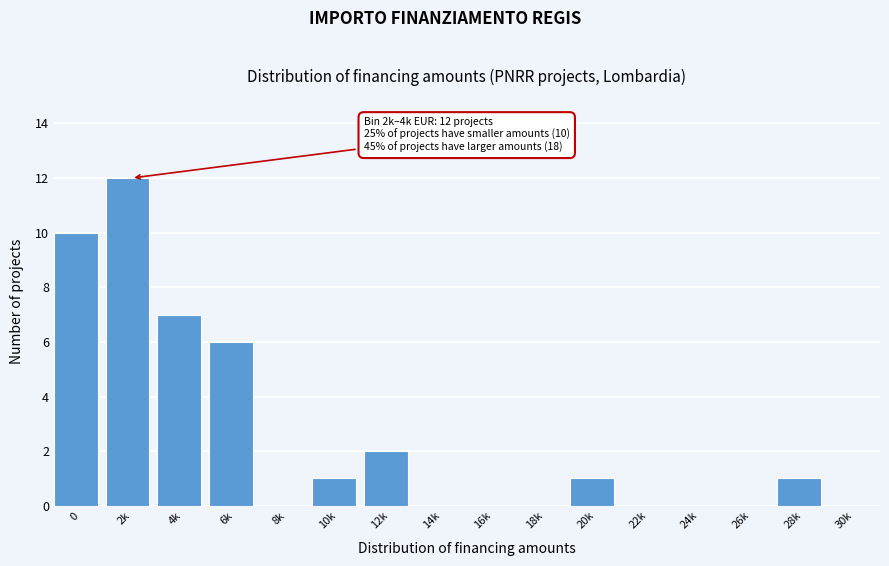

Reading left to right, transcribe all the data shown in this chart.

0=10	2k=12	4k=7	6k=6	8k=0	10k=1	12k=2	14k=0	16k=0	18k=0	20k=1	22k=0	24k=0	26k=0	28k=1	30k=0